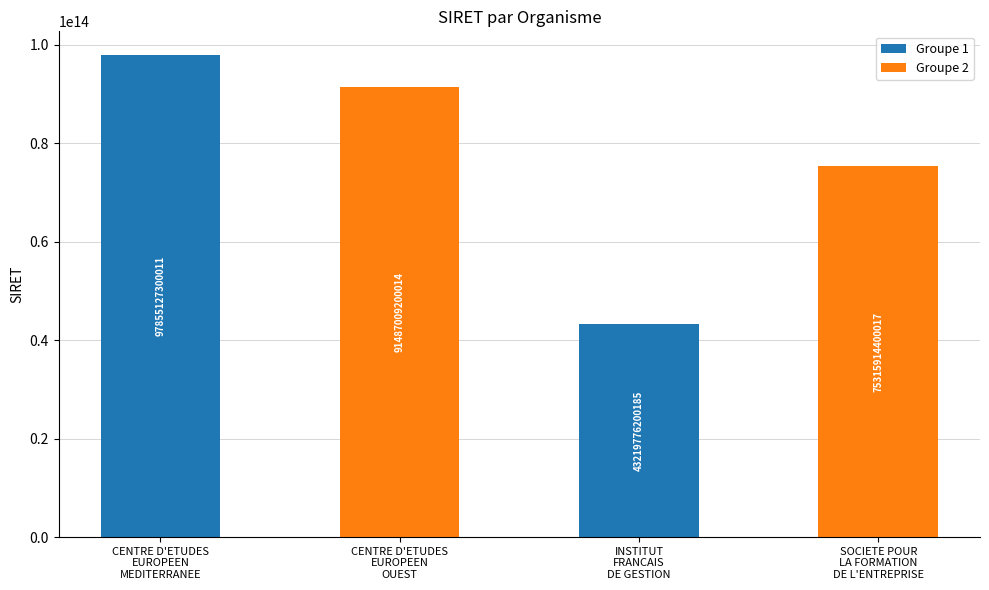

What is the difference between the second highest and minimum values?

48267232999829